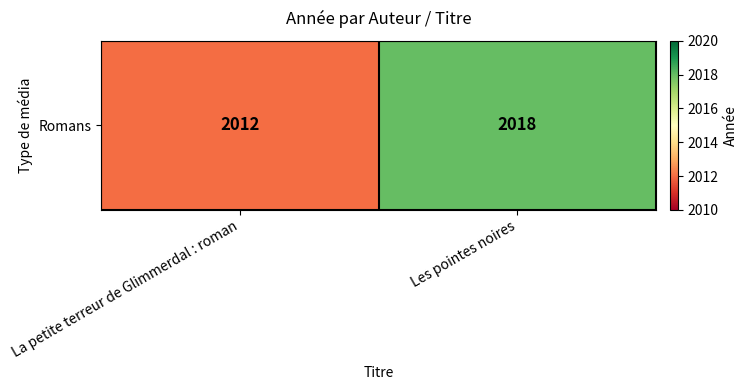

What is the minimum value shown in the chart?

2012